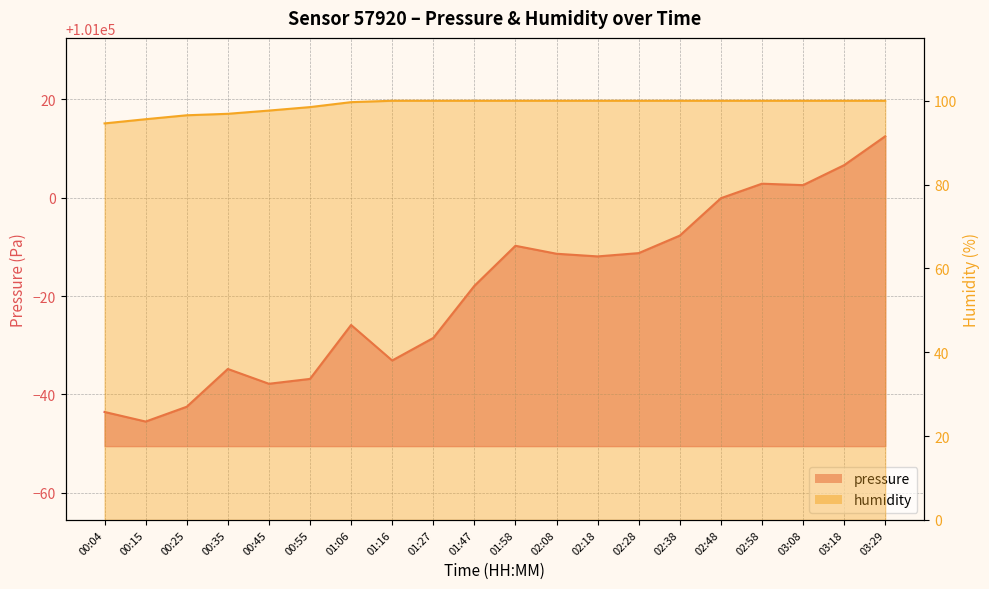

True or false: pressure and humidity cross at least once.

False